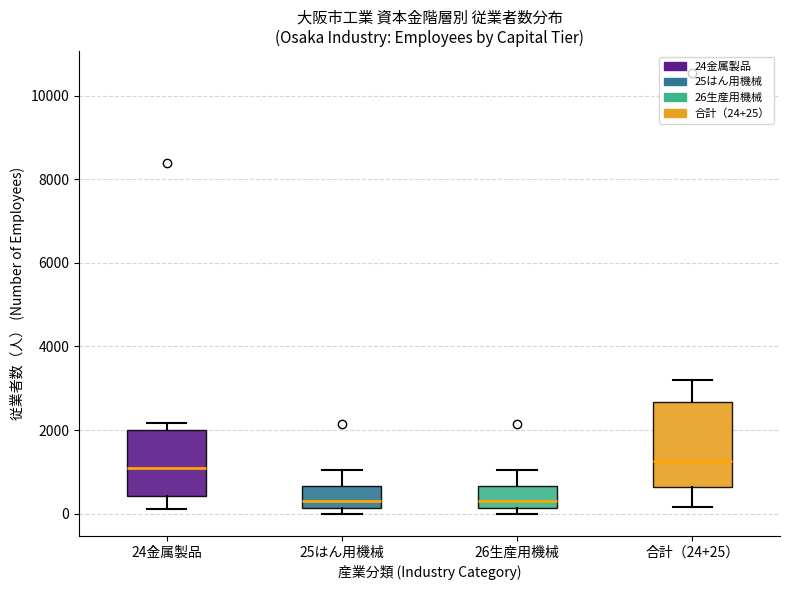

Reading left to right, transcribe this box plot: for each box, give where its median line is, the range the box spans, and where its two whiskers end, as read against the y-axis. The values are not printed on the chart, so give them approximately, as read against the axis.

24金属製品: median 1000, box 400 to 2000, whiskers 200 to 2200
25はん用機械: median 200 (just above the box's lower edge), box 200 to 600, whiskers 0 to 1000
26生産用機械: median 200 (just above the box's lower edge), box 200 to 600, whiskers 0 to 1000
合計（24+25）: median 1200, box 600 to 2600, whiskers 200 to 3200